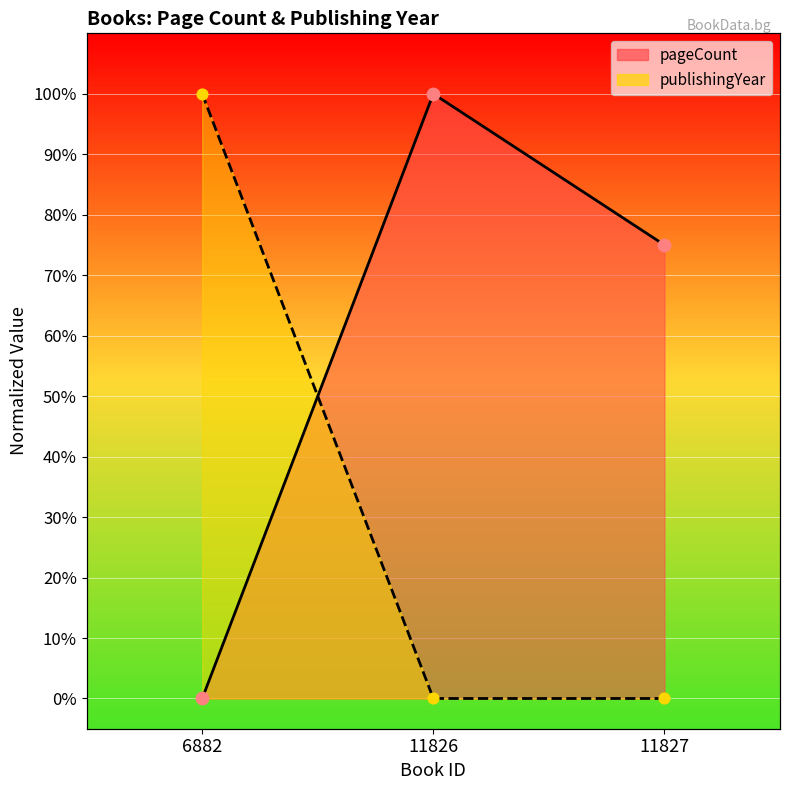

Which series has the largest total across all categories?

pageCount